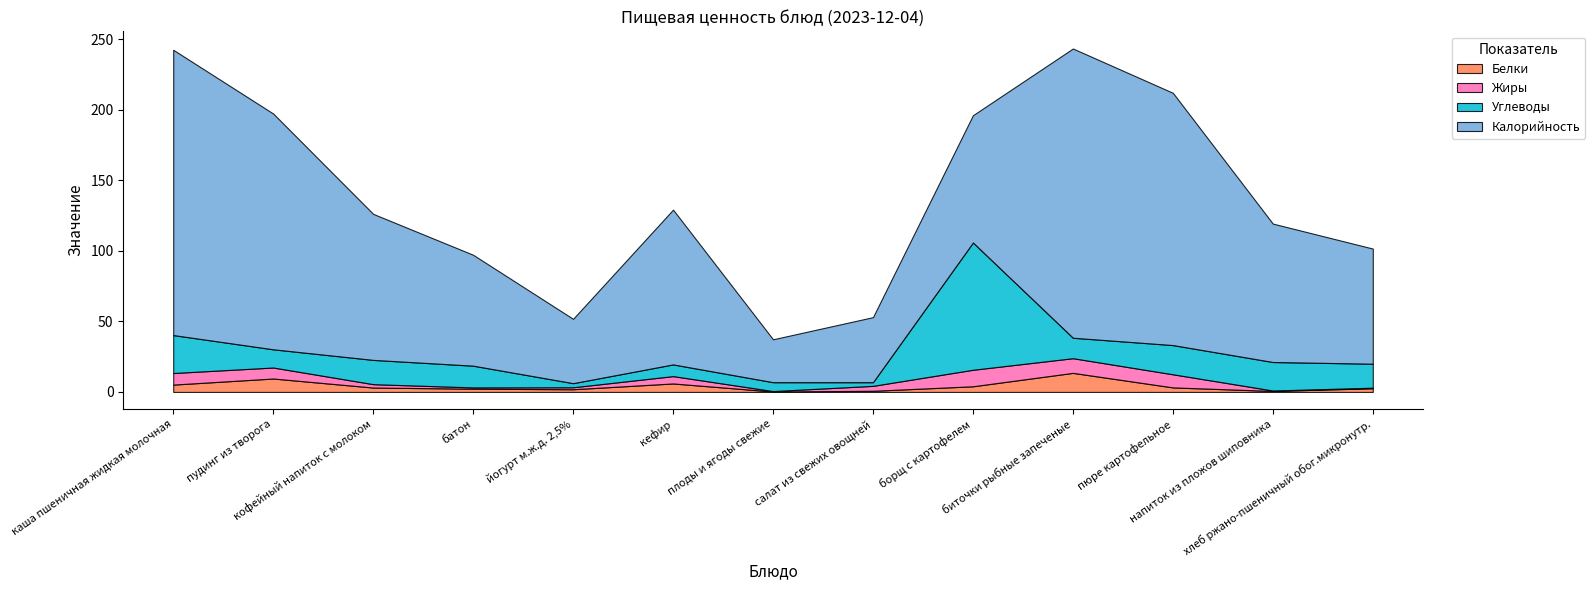

What is the approximate value of Углеводы at пюре картофельное?

20.7